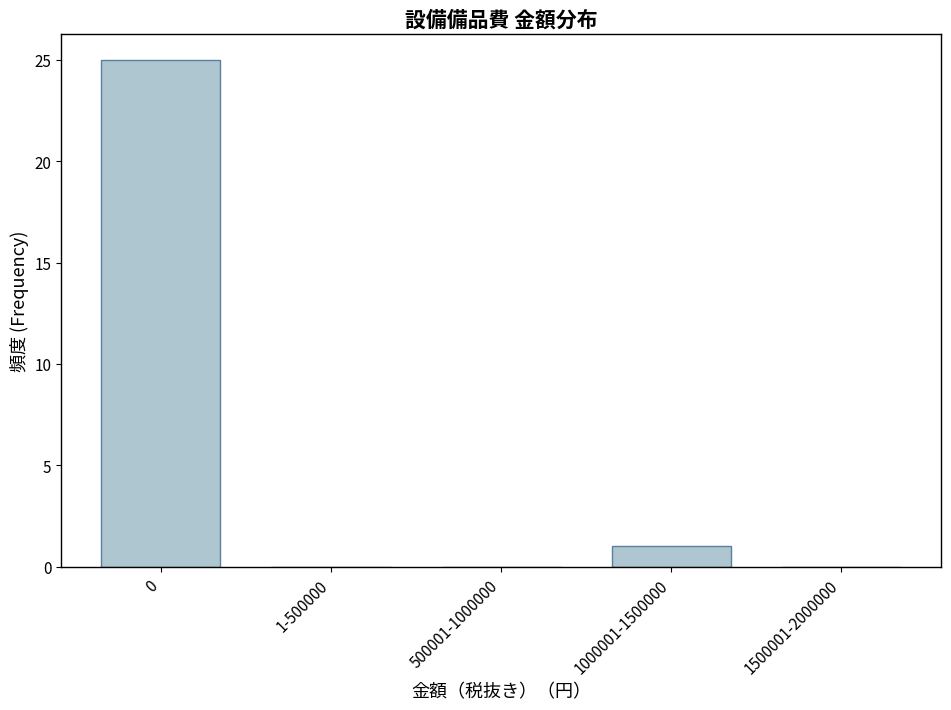

Reading right to left, extract all data points from this chart.

1500001-2000000=0	1000001-1500000=1	500001-1000000=0	1-500000=0	0=25